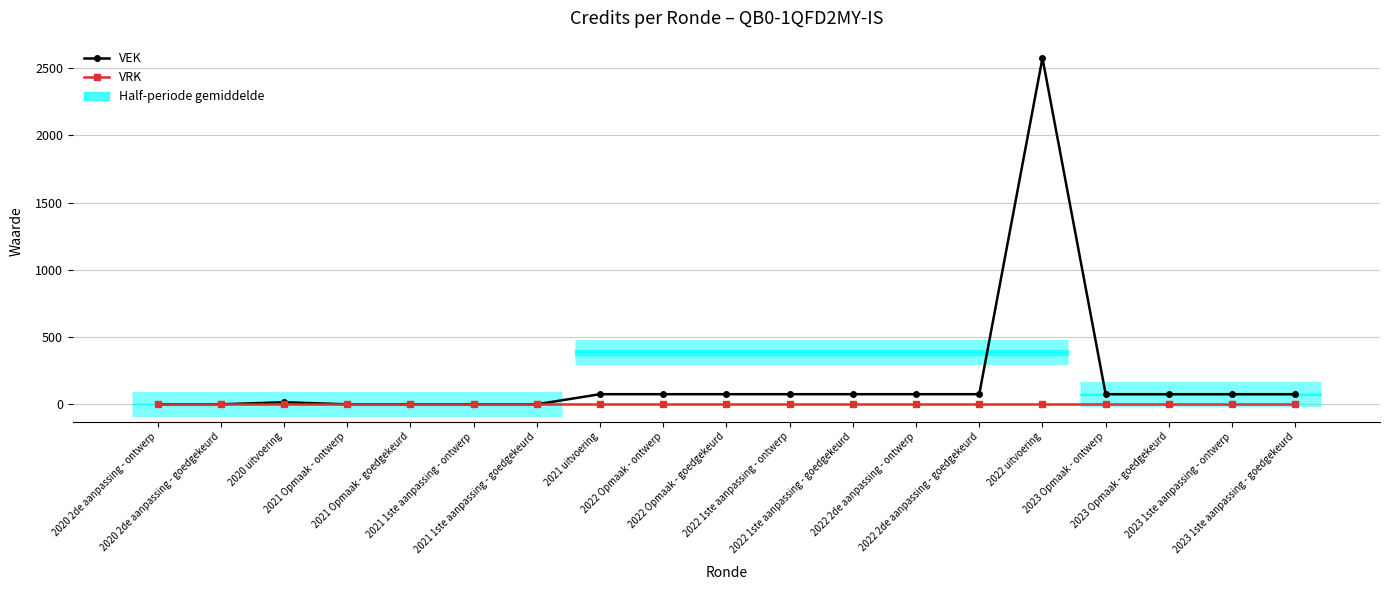

Read the VEK value at 2022 1ste aanpassing - goedgekeurd.

75